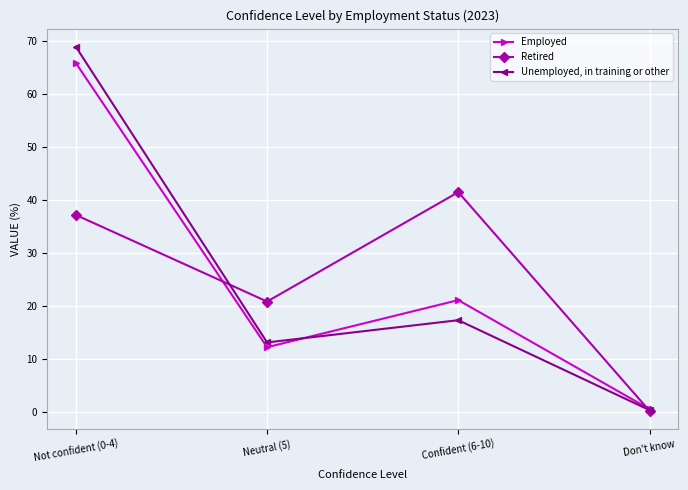

At Don't know, list the series in order from largest to smallest.

Employed, Unemployed, in training or other, Retired